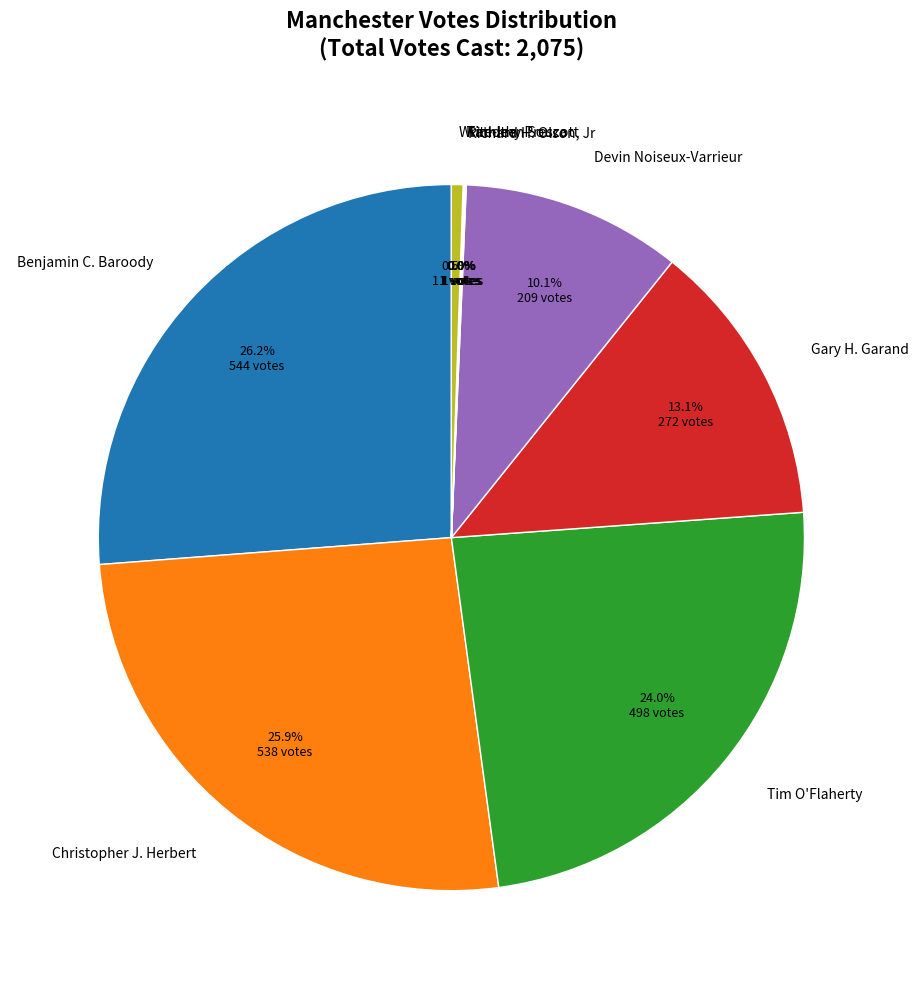

To the nearest percent, what is the difference between the largest and smallest slice percentages?

26%